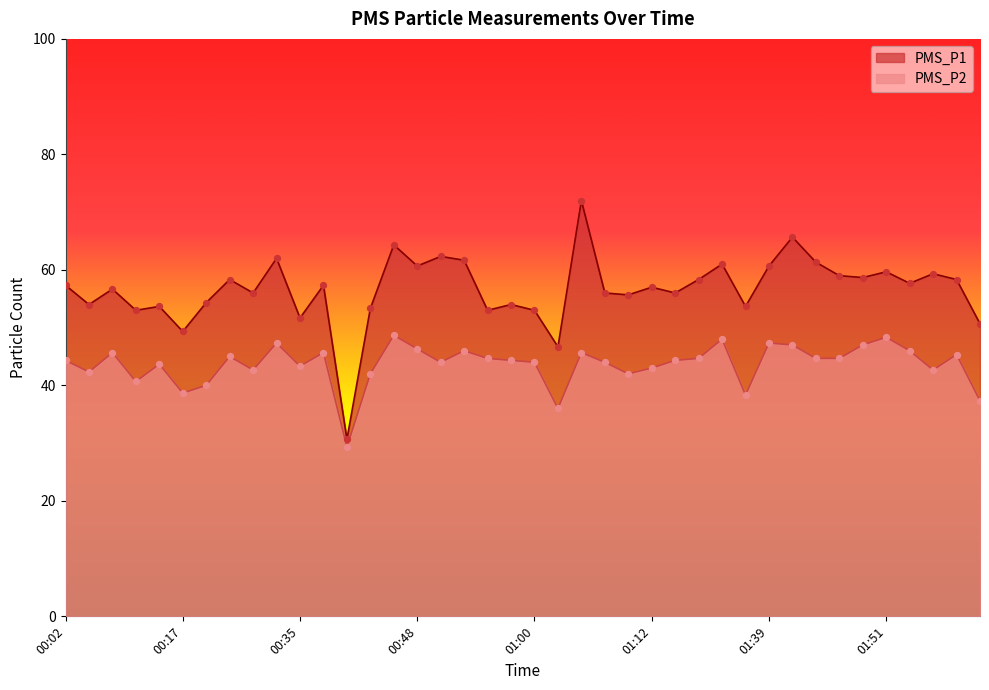

Which series reaches the maximum Y coordinate?

PMS_P1